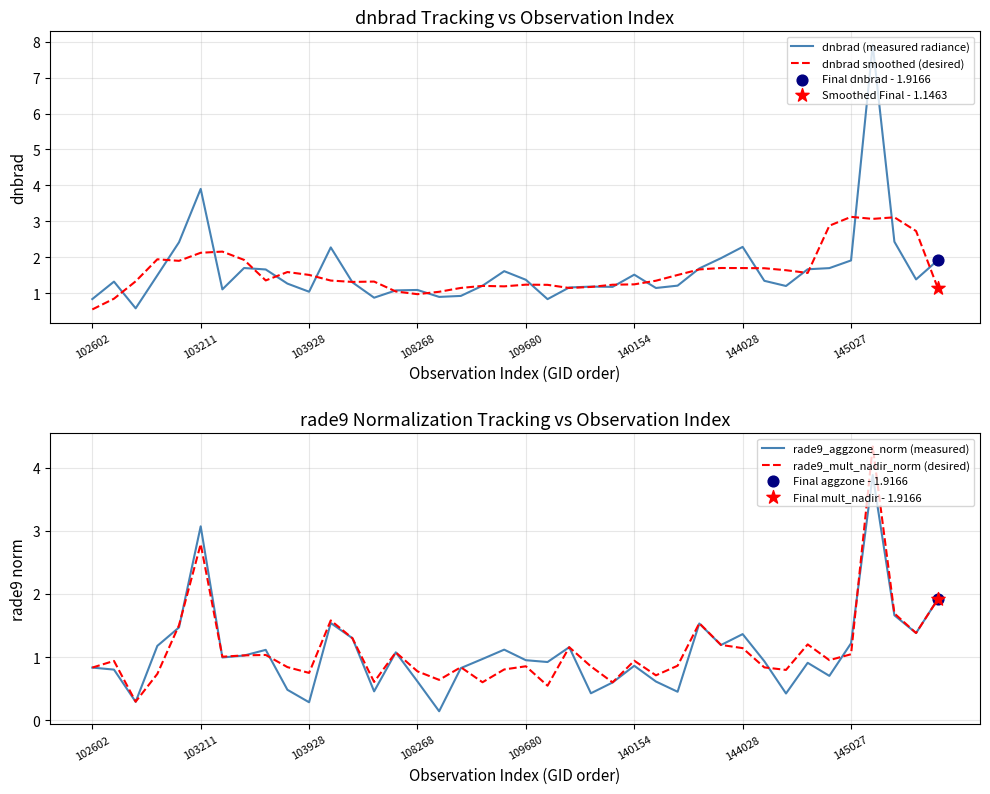

Which series has the widest spread of Y values?

dnbrad (measured radiance)